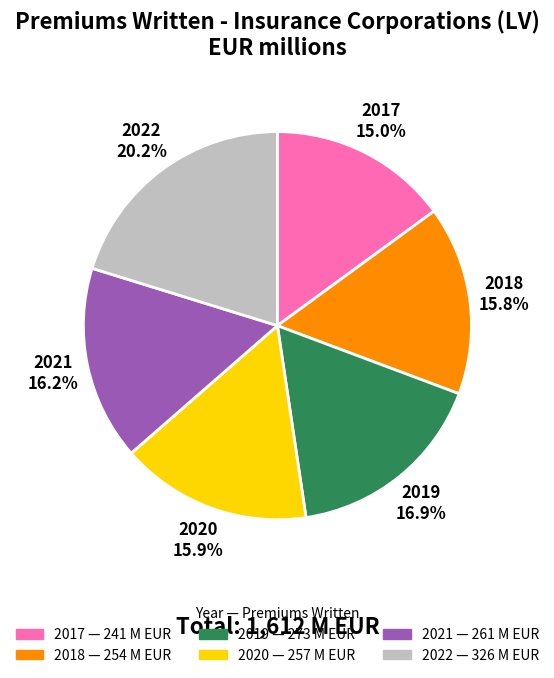

What is the smallest slice in the pie chart?

2017